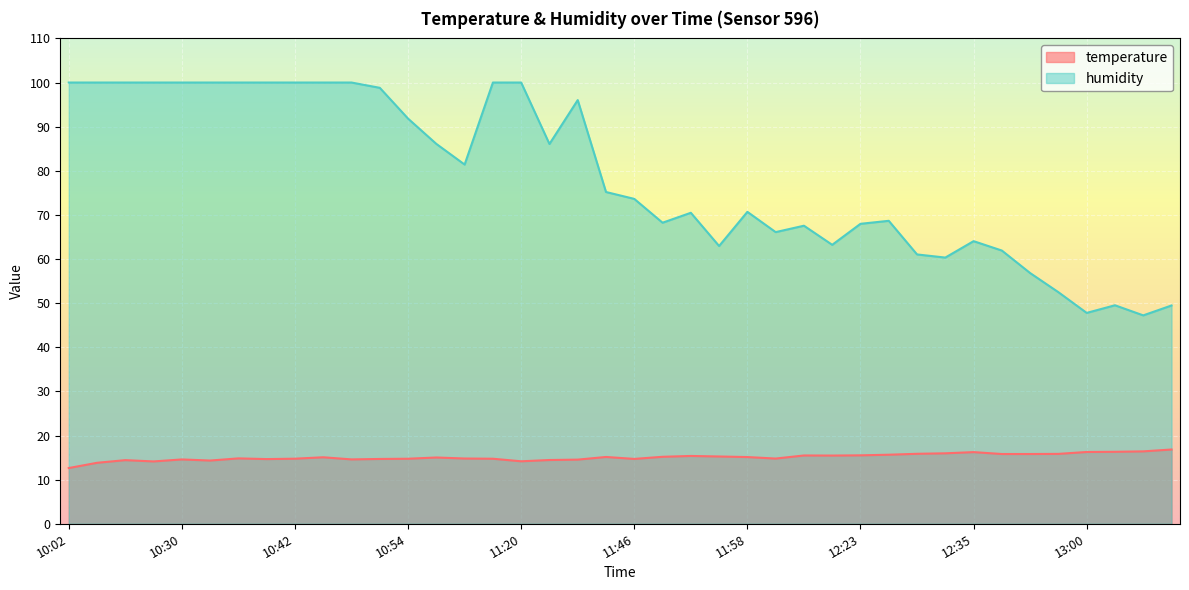

What is the minimum value shown in the chart?

12.6